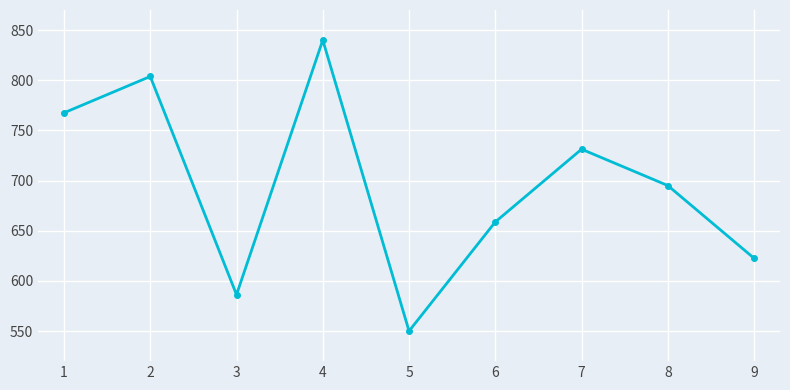

List the labels in order of value, smallest first.

5, 3, 9, 6, 8, 7, 1, 2, 4